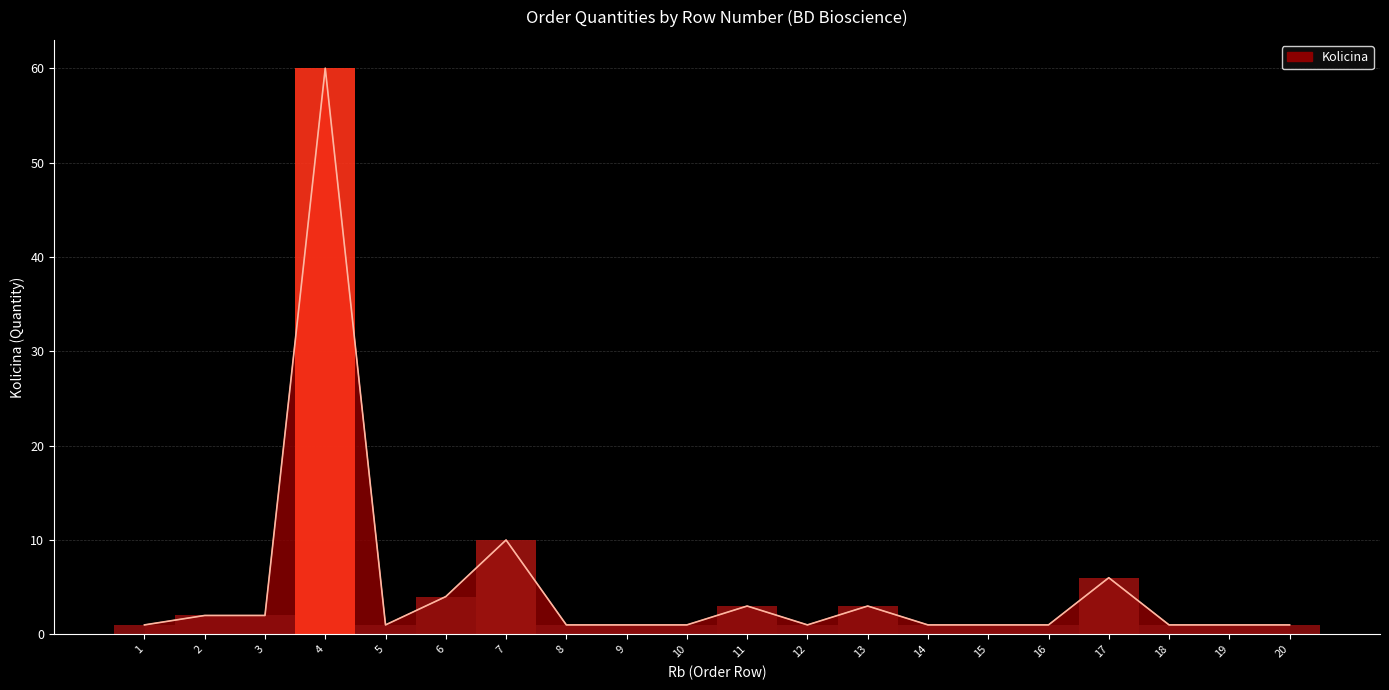

Approximately how many times larger is the value at 6 compared to 18?

4.0